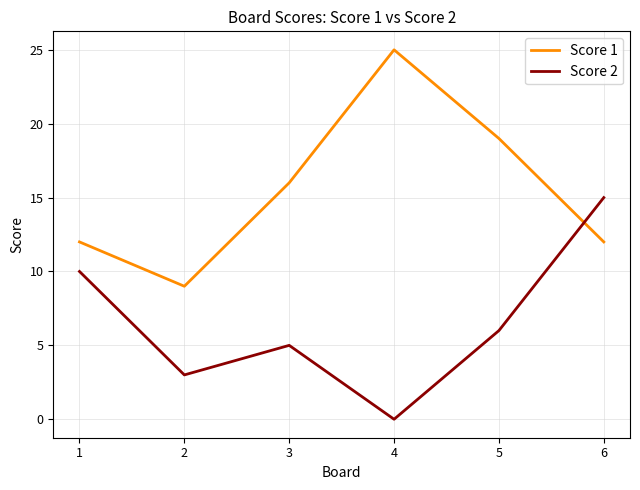

Which series changed the most between 3 and 4?

Score 1